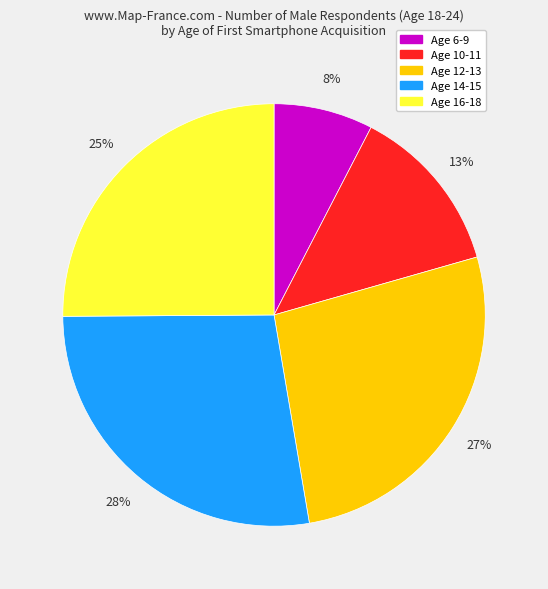

What is the largest slice in the pie chart?

Age 14-15